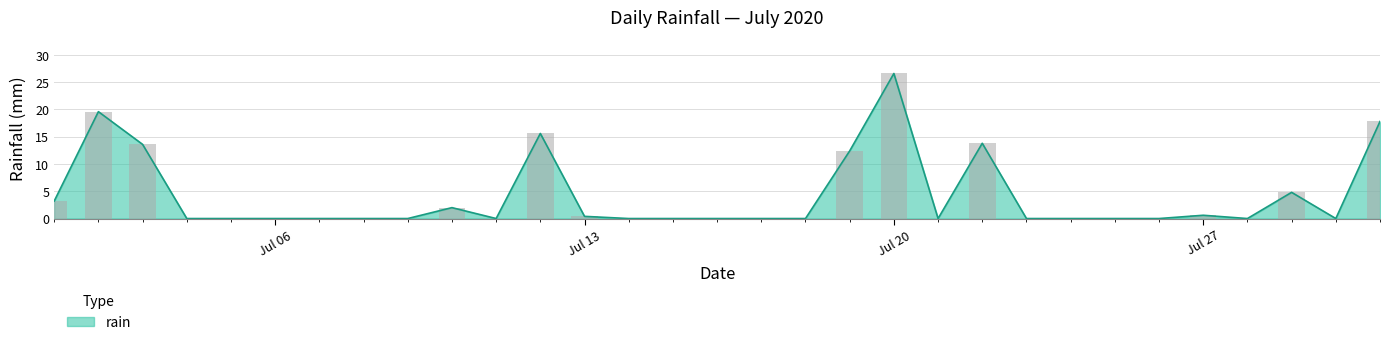

The chart shows a value of 3.2 at 2020-07-01. True or false?

True